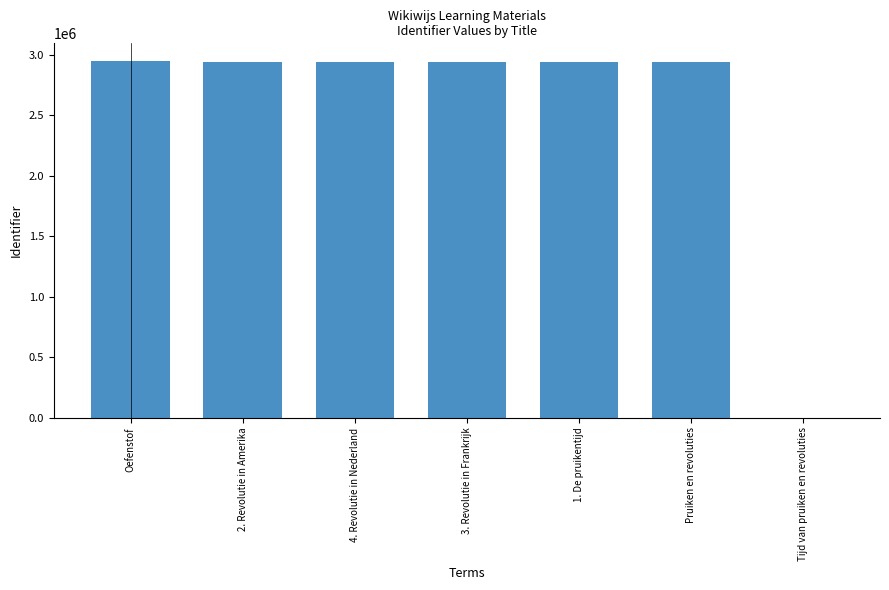

Are the bars grouped side by side (vs. stacked)?

No